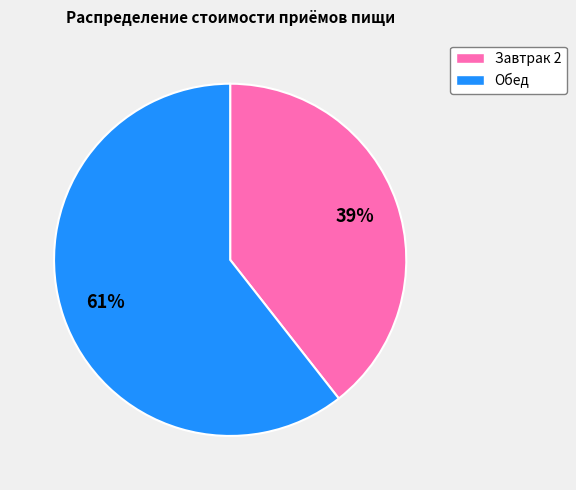

What is the majority slice?

Обед